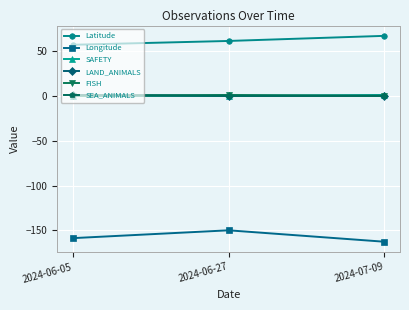

How many lines are shown in the chart?

6